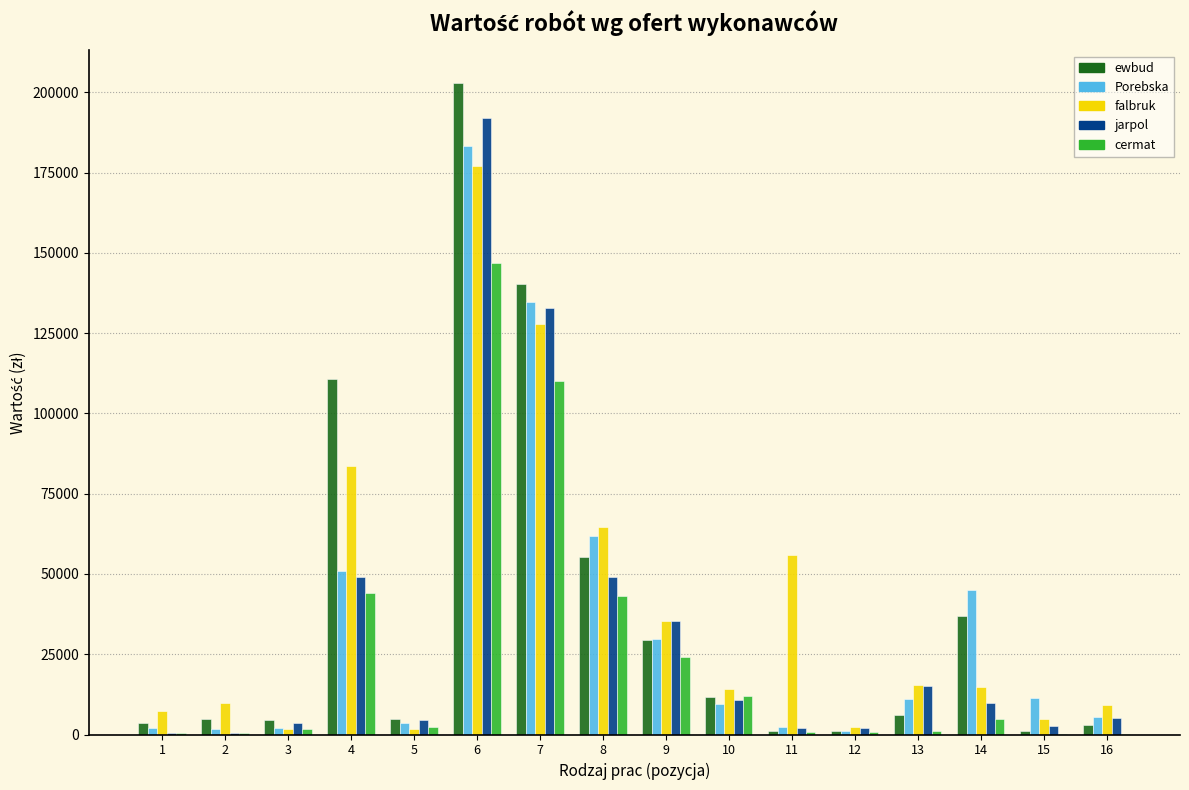

The value of ewbud at 4 is 55895.2. True or false?

False